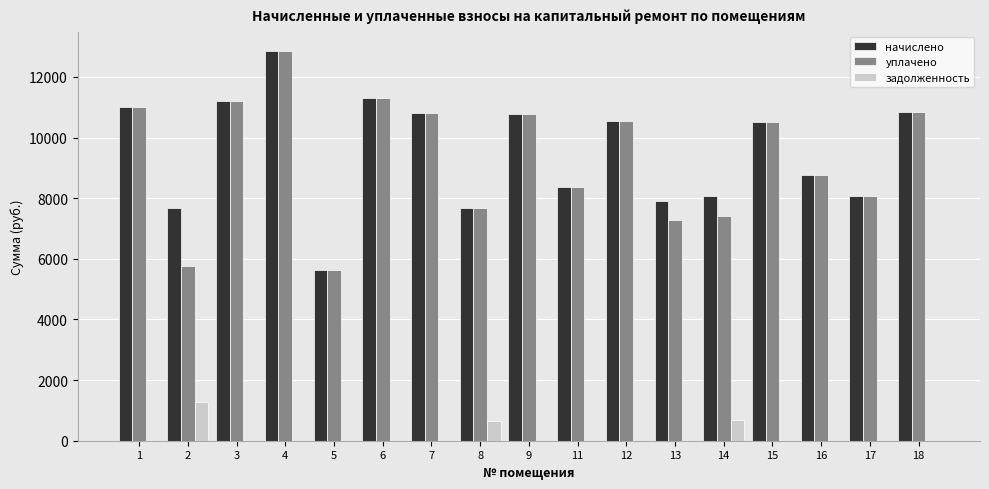

Between 3 and 13, which series saw the biggest shift?

уплачено